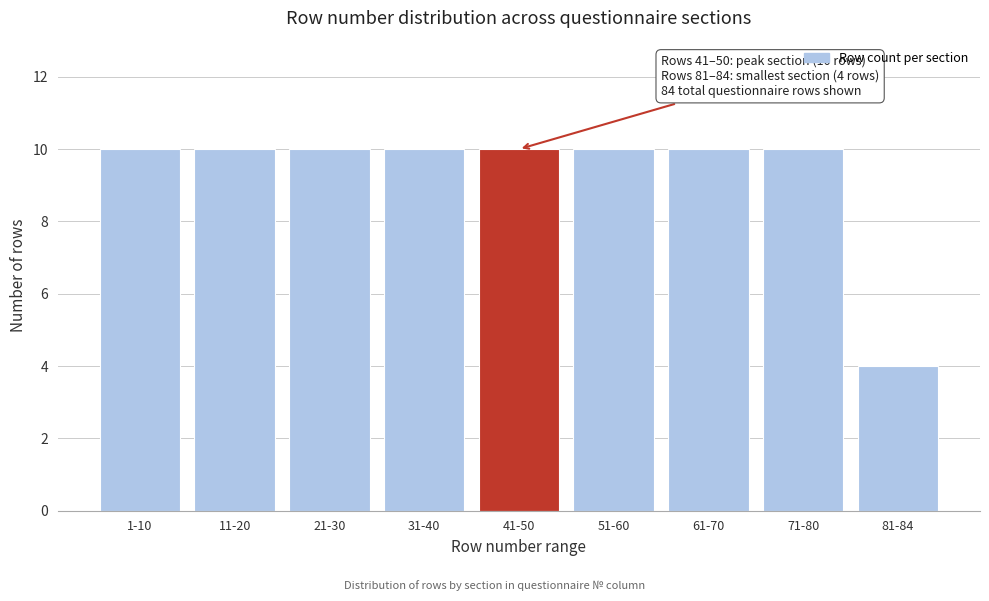

Reading left to right, extract all data points from this chart.

1-10=10	11-20=10	21-30=10	31-40=10	41-50=10	51-60=10	61-70=10	71-80=10	81-84=4